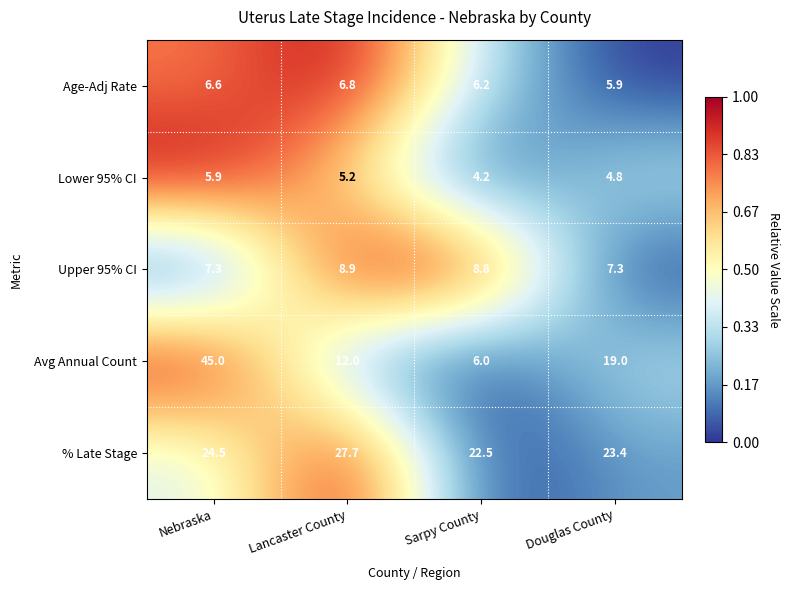

Reading right to left, transcribe all the data shown in this chart.

Age-Adj Rate: 5.9	6.2	6.8	6.6
Lower 95% CI: 4.8	4.2	5.2	5.9
Upper 95% CI: 7.3	8.8	8.9	7.3
Avg Annual Count: 19.0	6.0	12.0	45.0
% Late Stage: 23.4	22.5	27.7	24.5